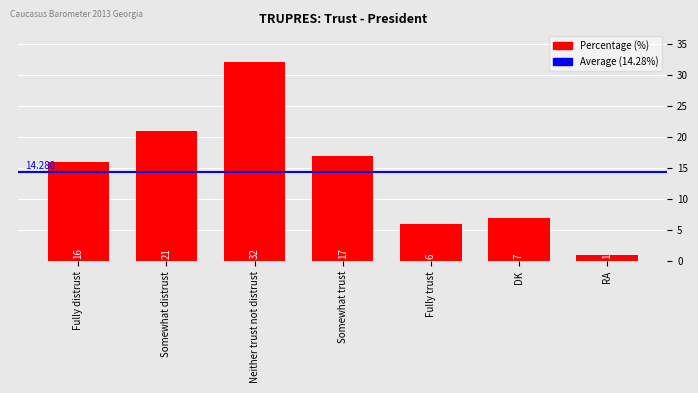

Reading left to right, list all the values displayed in this chart.

16	21	32	17	6	7	1